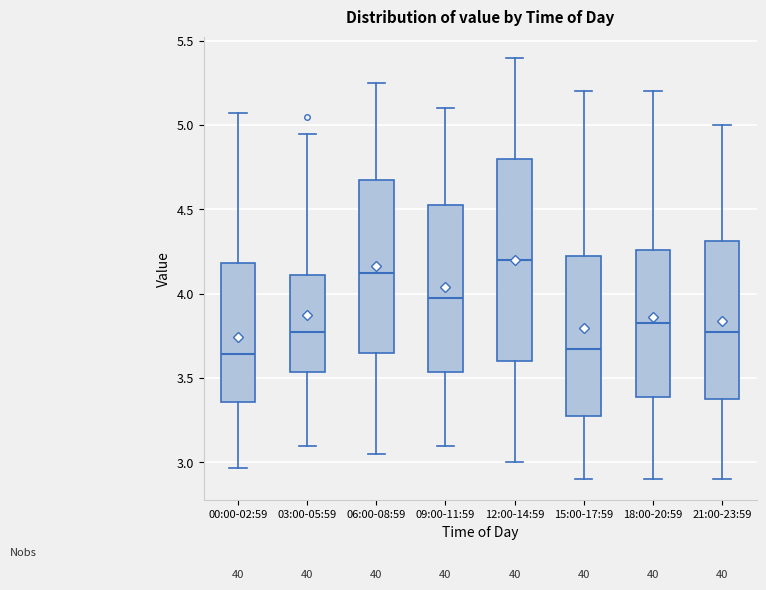

Comparing the boxes themselves (not the whiskers), which one is the tallest?

12:00-14:59